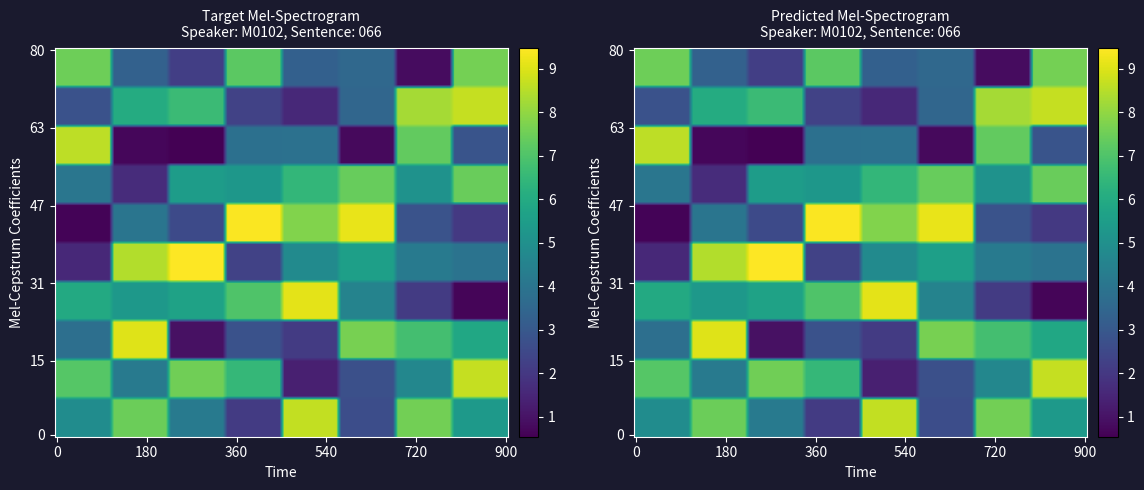

What is the maximum value for row5?

9